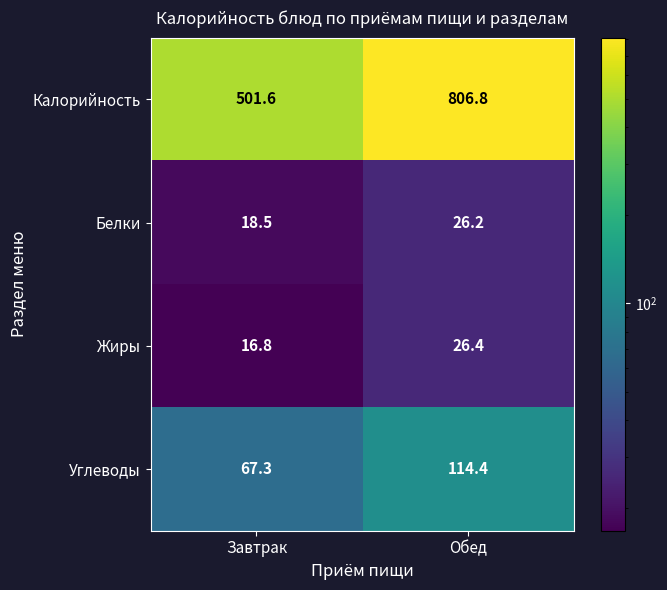

At which category is the sum across all series the highest?

Обед